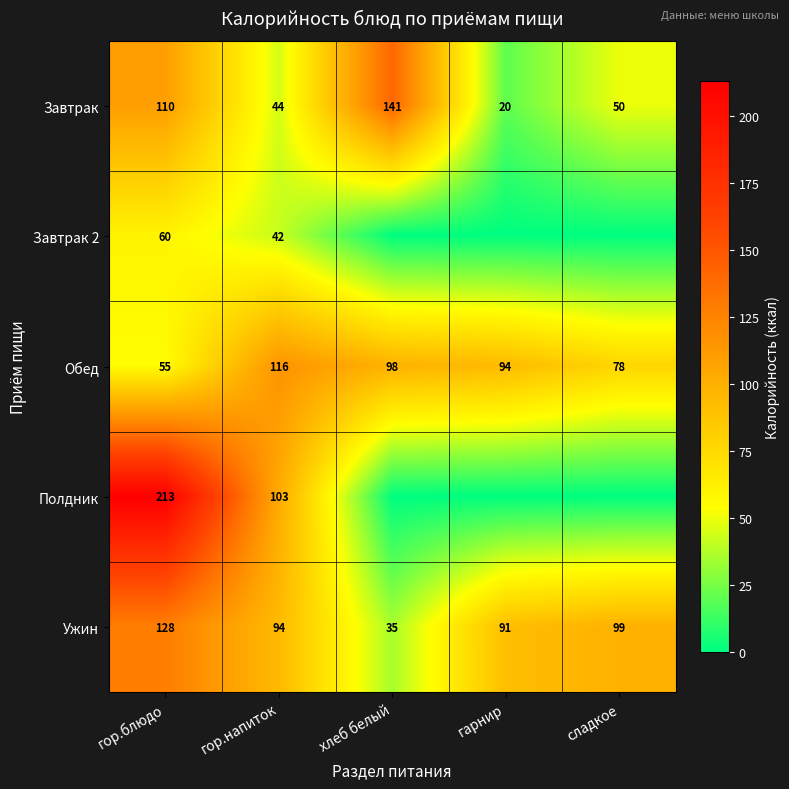

The Завтрак series shows 20 at гарнир. True or false?

True